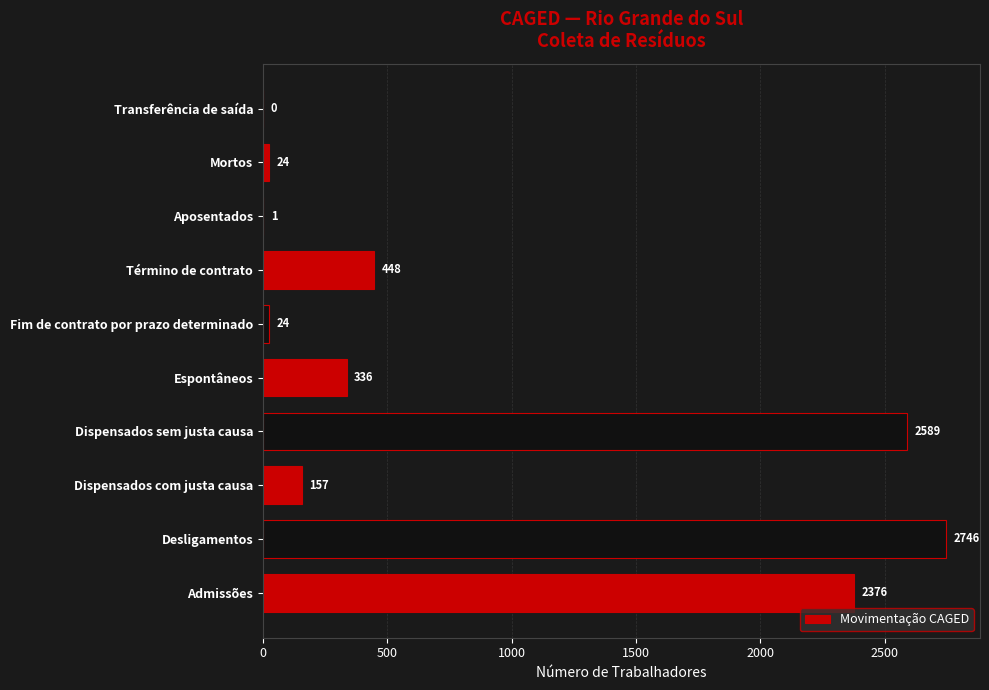

Reading top to bottom, transcribe all the data shown in this chart.

Transferência de saída=0	Mortos=24	Aposentados=1	Término de contrato=448	Fim de contrato por prazo determinado=24	Espontâneos=336	Dispensados sem justa causa=2589	Dispensados com justa causa=157	Desligamentos=2746	Admissões=2376